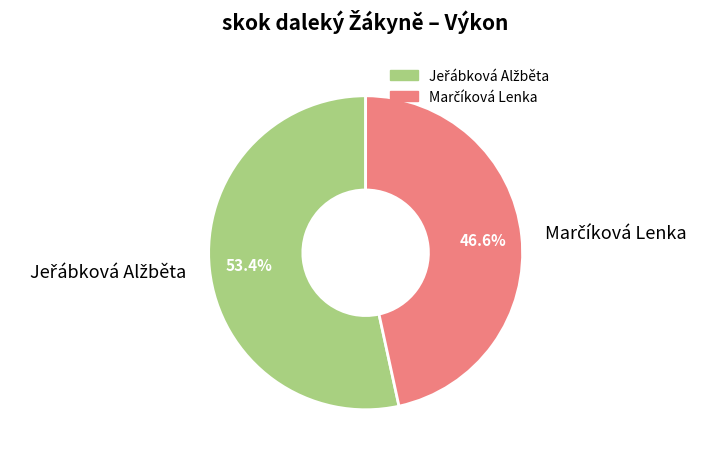

How many segments does this pie chart have?

2